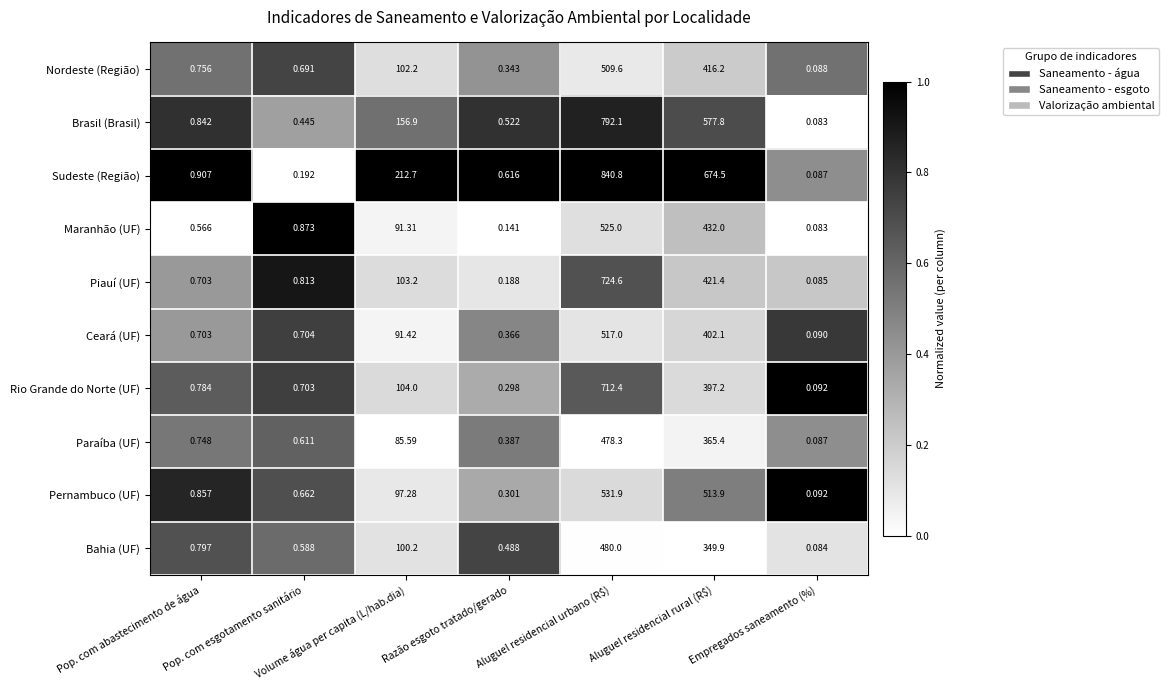

At which label is Ceará (UF) closest to 258?

Aluguel residencial rural (R$)